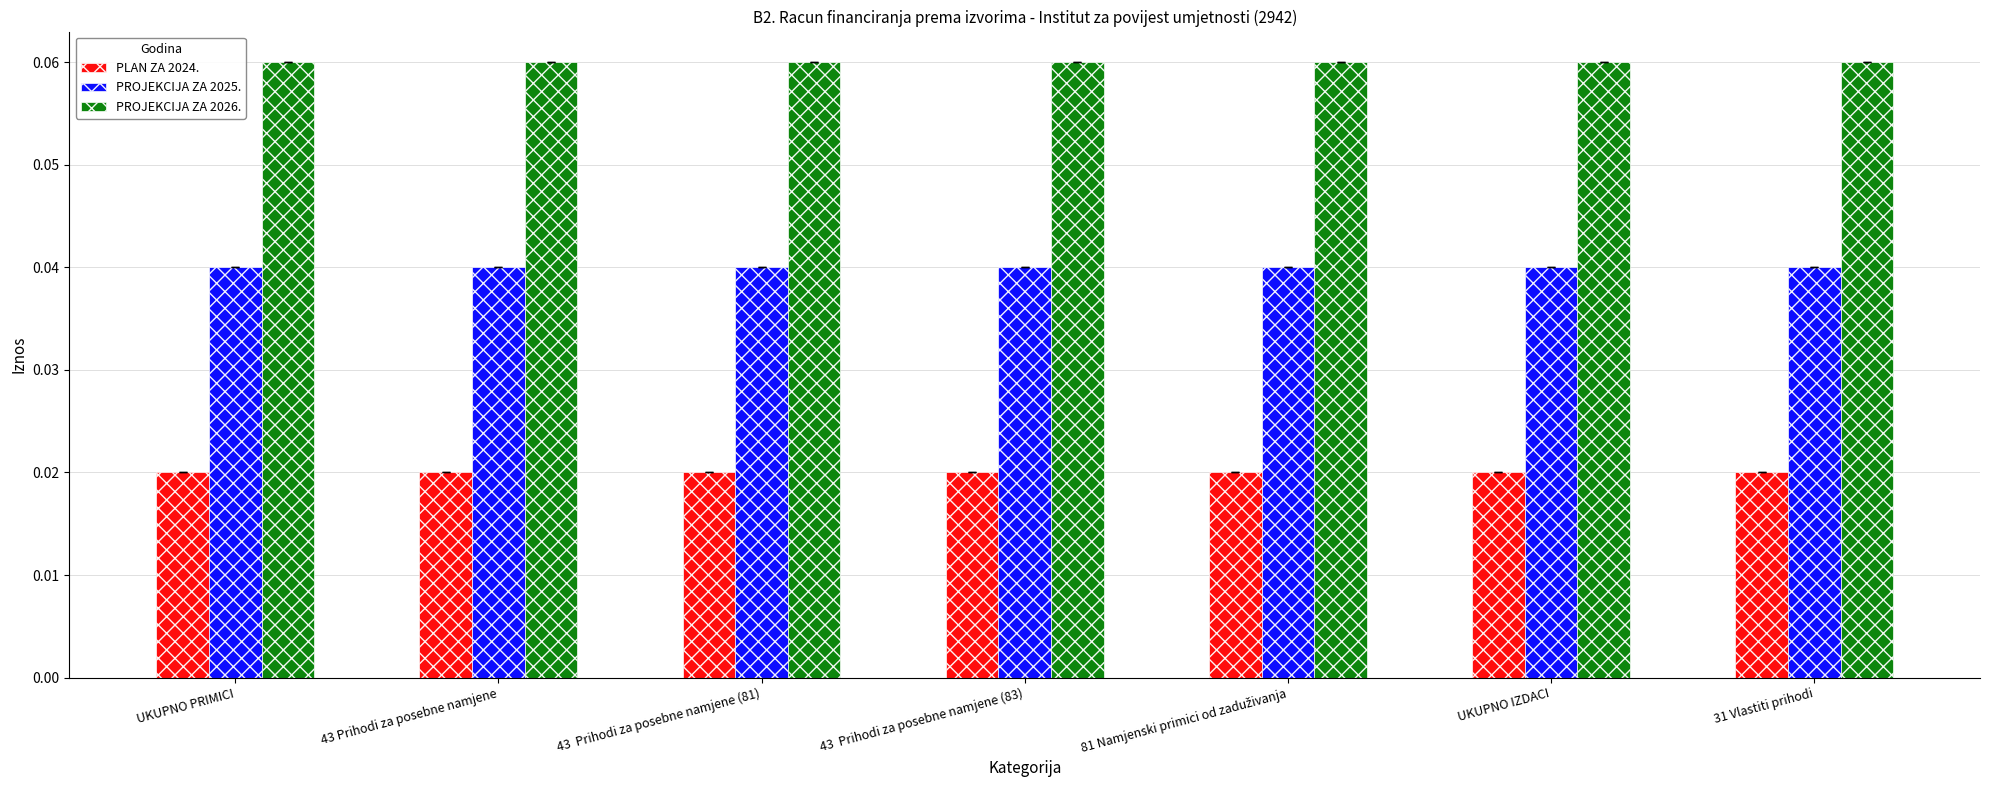

Which series changed the most between 81 Namjenski primici od zaduživanja and 31 Vlastiti prihodi?

PLAN ZA 2024.